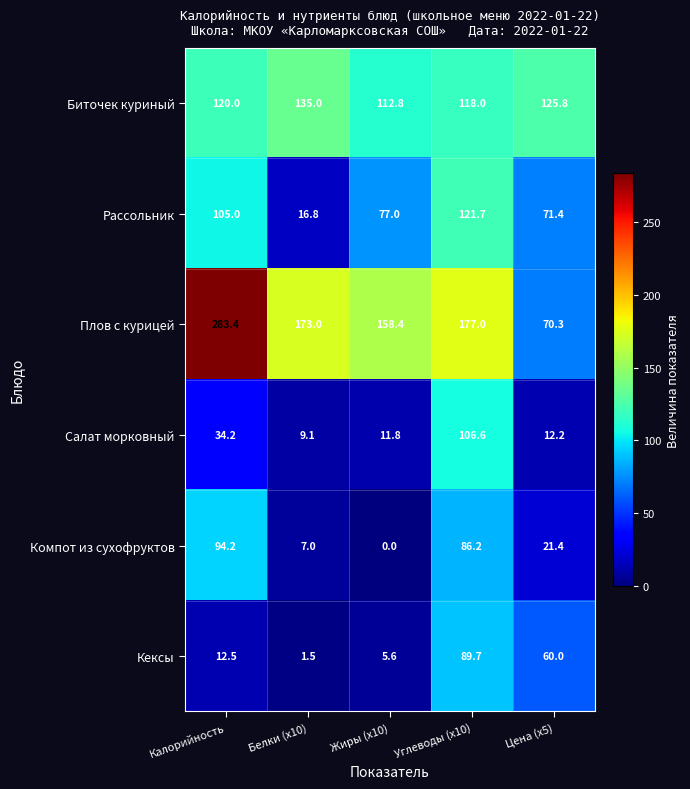

Which series has the largest range (max minus min)?

Плов с курицей